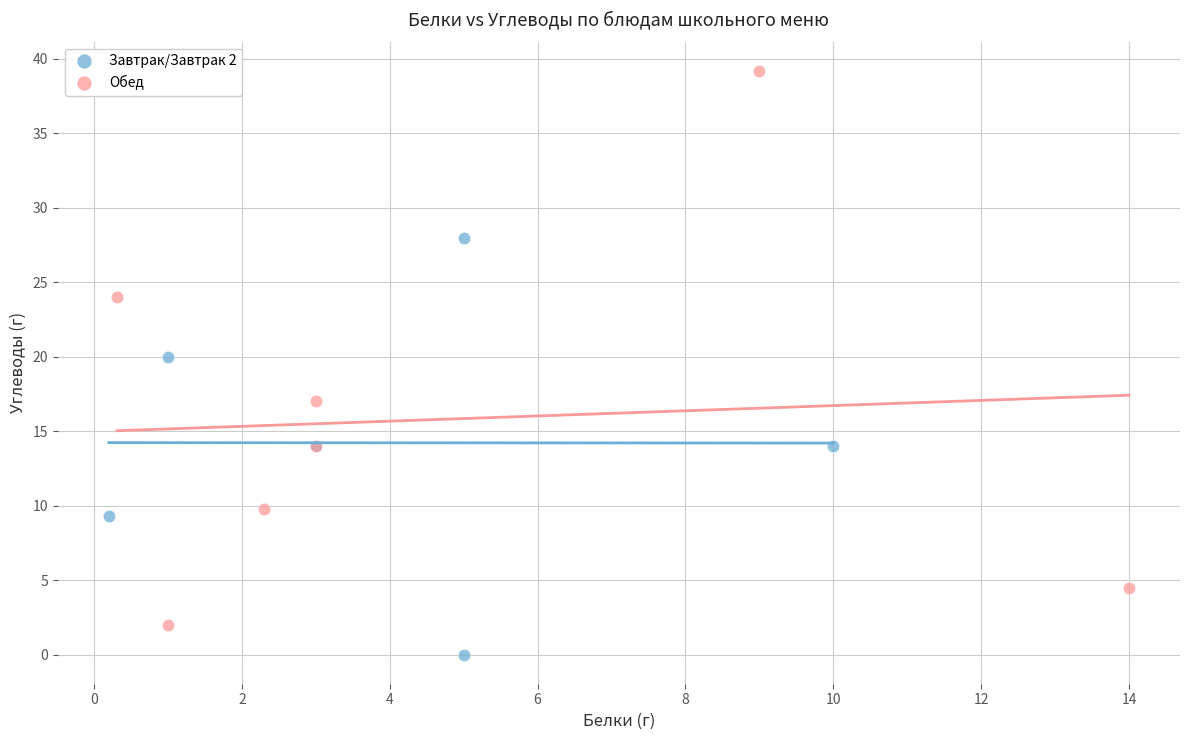

Which series contains the highest Y value?

Обед